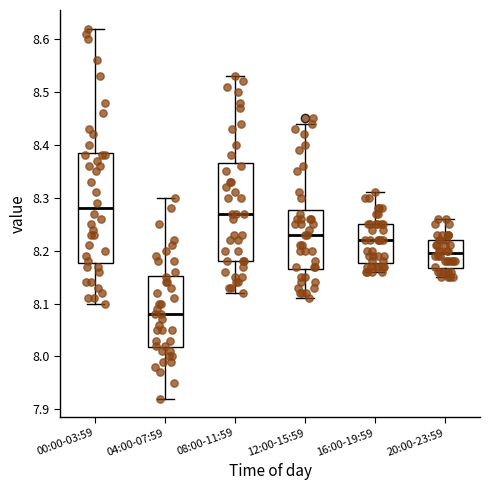

Reading left to right, transcribe this box plot: for each box, give where its median line is, the range the box spans, and where its two whiskers end, as read against the y-axis. The values are not printed on the chart, so give them approximately, as read against the axis.

00:00-03:59: median 8.28, box 8.18 to 8.39, whiskers 8.10 to 8.62
04:00-07:59: median 8.08, box 8.02 to 8.15, whiskers 7.92 to 8.30
08:00-11:59: median 8.27, box 8.18 to 8.37, whiskers 8.12 to 8.53
12:00-15:59: median 8.23, box 8.17 to 8.28, whiskers 8.11 to 8.44
16:00-19:59: median 8.22, box 8.18 to 8.25, whiskers 8.16 to 8.31
20:00-23:59: median 8.20, box 8.17 to 8.22, whiskers 8.15 to 8.26